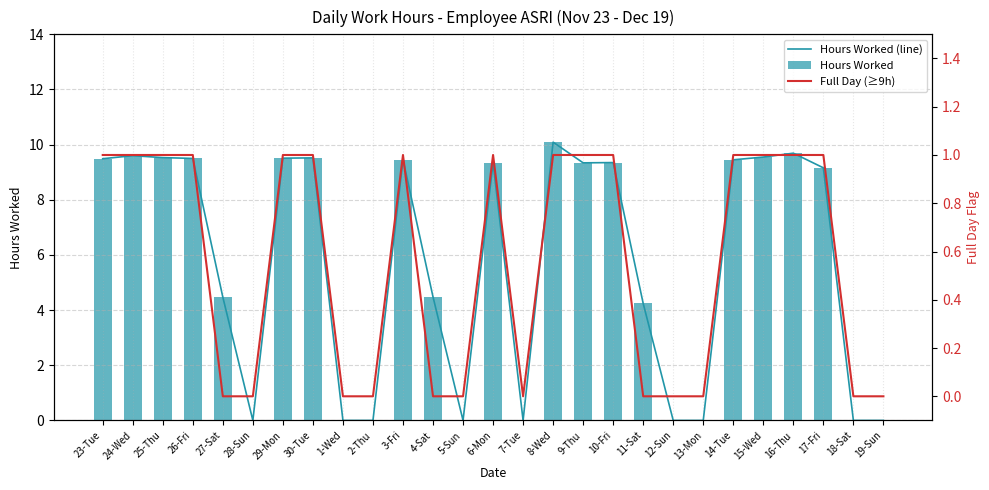

The Full Day (≥9h) series shows 1.0 at 25-Thu. True or false?

True